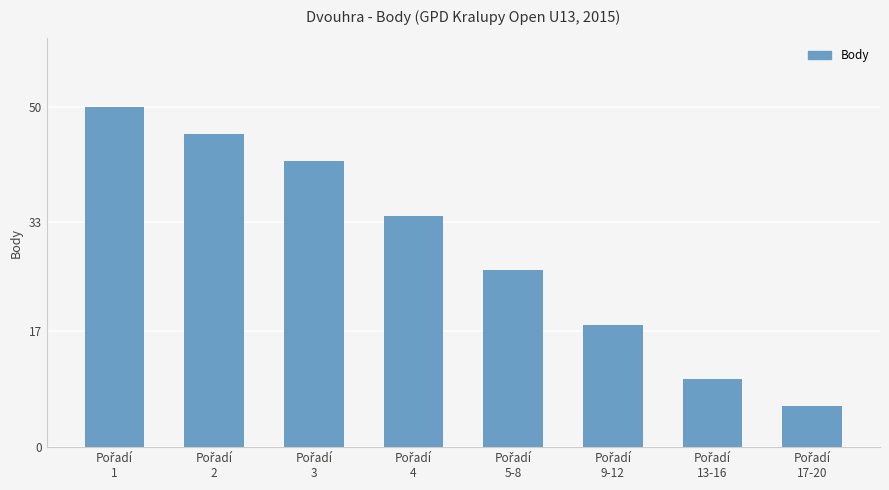

What is the average value?

29